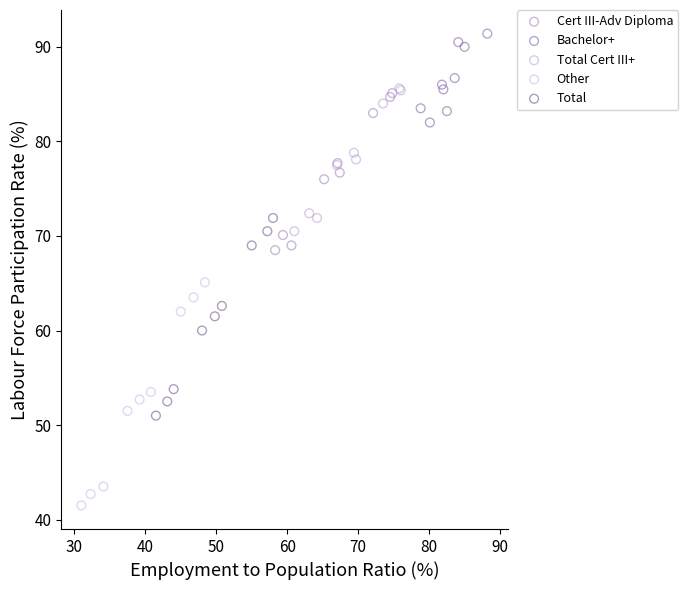

Which series reaches the minimum Y coordinate?

Other